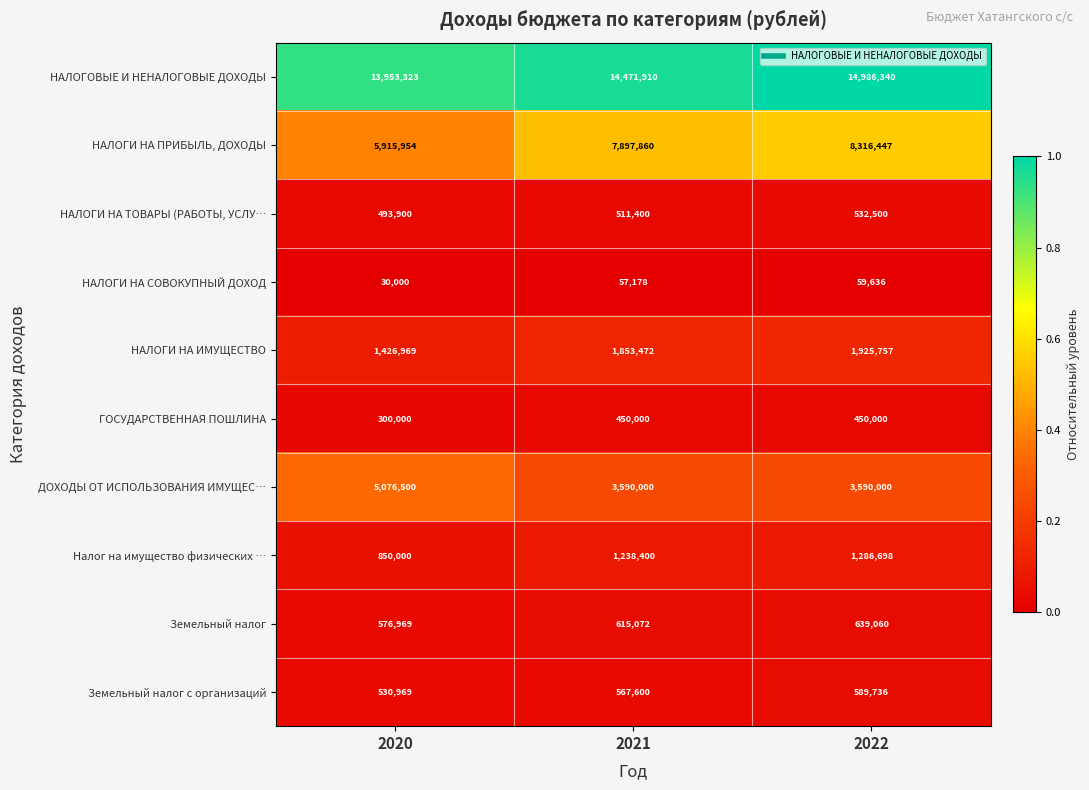

How many categories are shown in the chart?

3